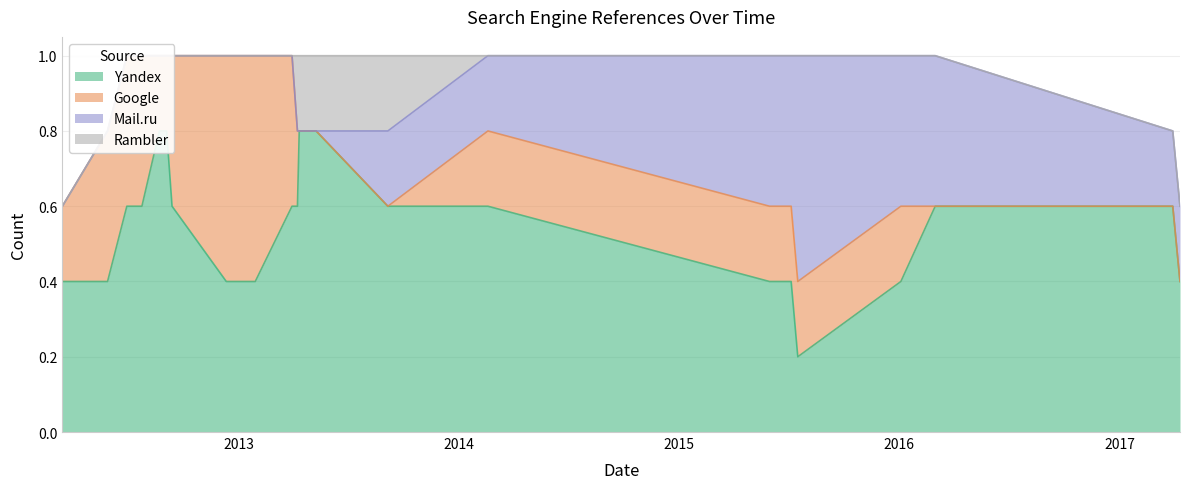

Rank the categories by Google value from lowest to highest.

2012-05-28, 2012-06-29, 2012-07-20, 2012-08-22, 2012-09-01, 2012-09-03, 2012-09-12, 2013-03-30, 2013-04-08, 2013-04-11, 2013-04-22, 2013-05-09, 2013-09-05, 2014-02-18, 2015-05-31, 2015-07-17, 2016-01-04, 2016-03-01, 2017-03-30, 2017-04-11, 2012-03-14, 2012-07-19, 2012-07-24, 2012-12-11, 2013-01-05, 2013-01-28, 2015-07-06